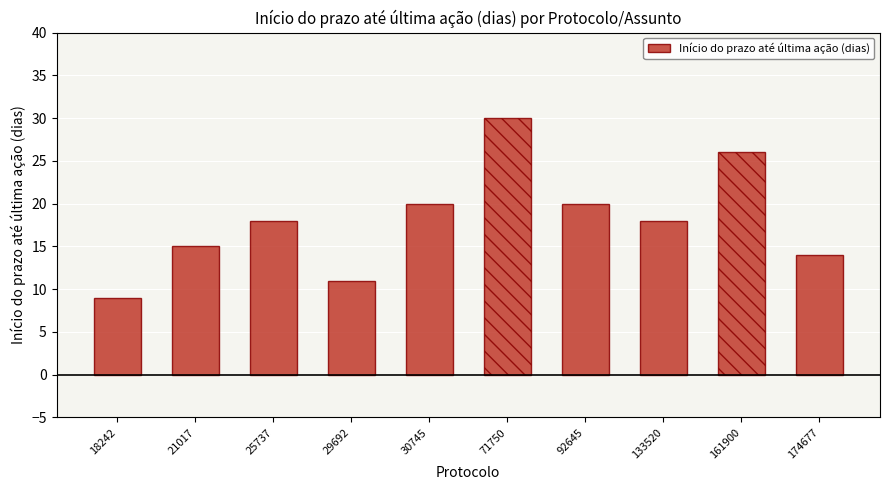

What is the sum of all values?

181